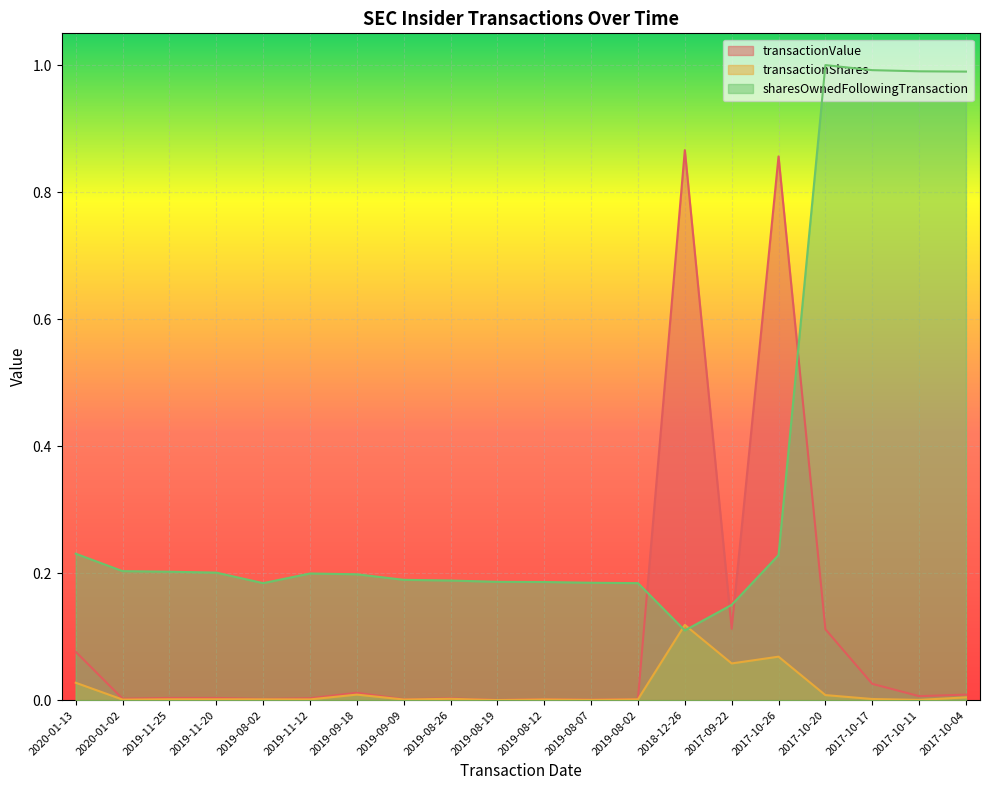

Which series has the largest total across all categories?

sharesOwnedFollowingTransaction